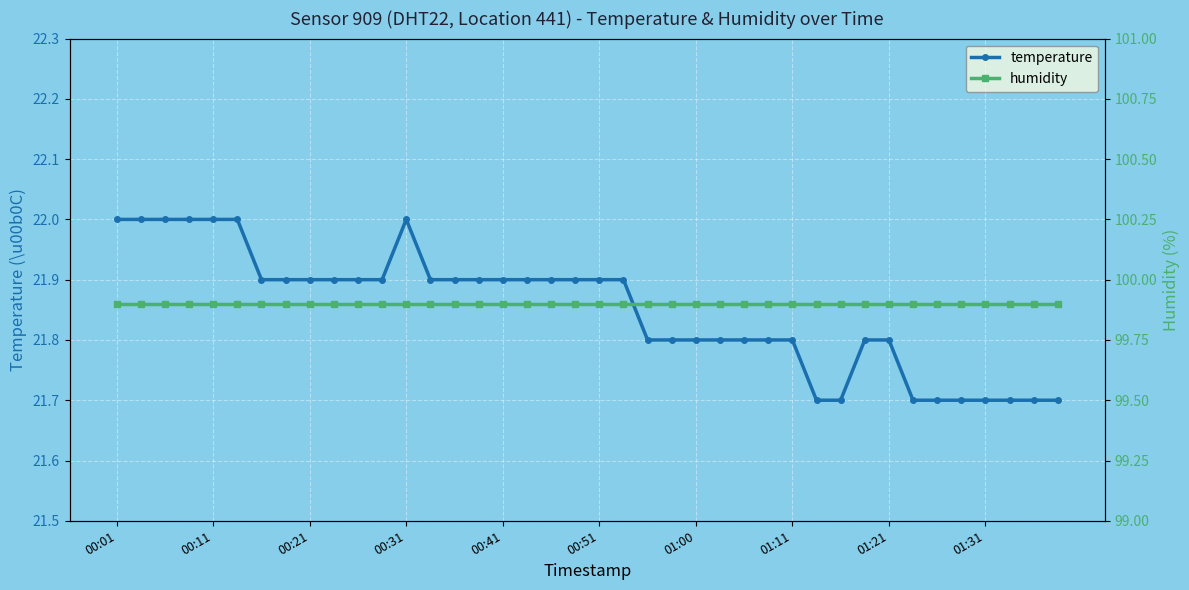

What is the highest value of the temperature series?

22.0